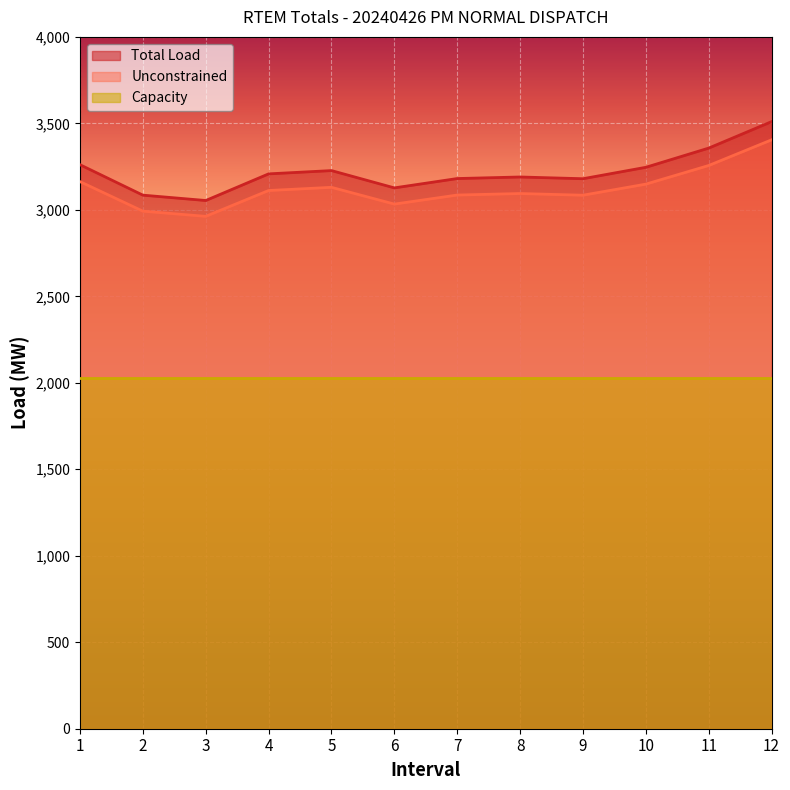

Which category has the lowest value in the Unconstrained series?

3